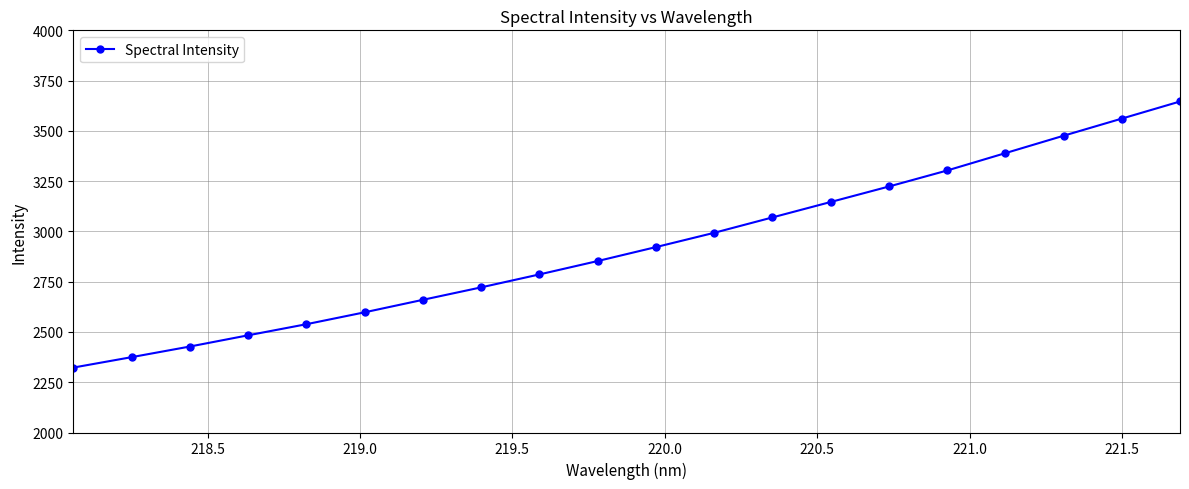

True or false: the data has more than 0 interior local peaks.

False